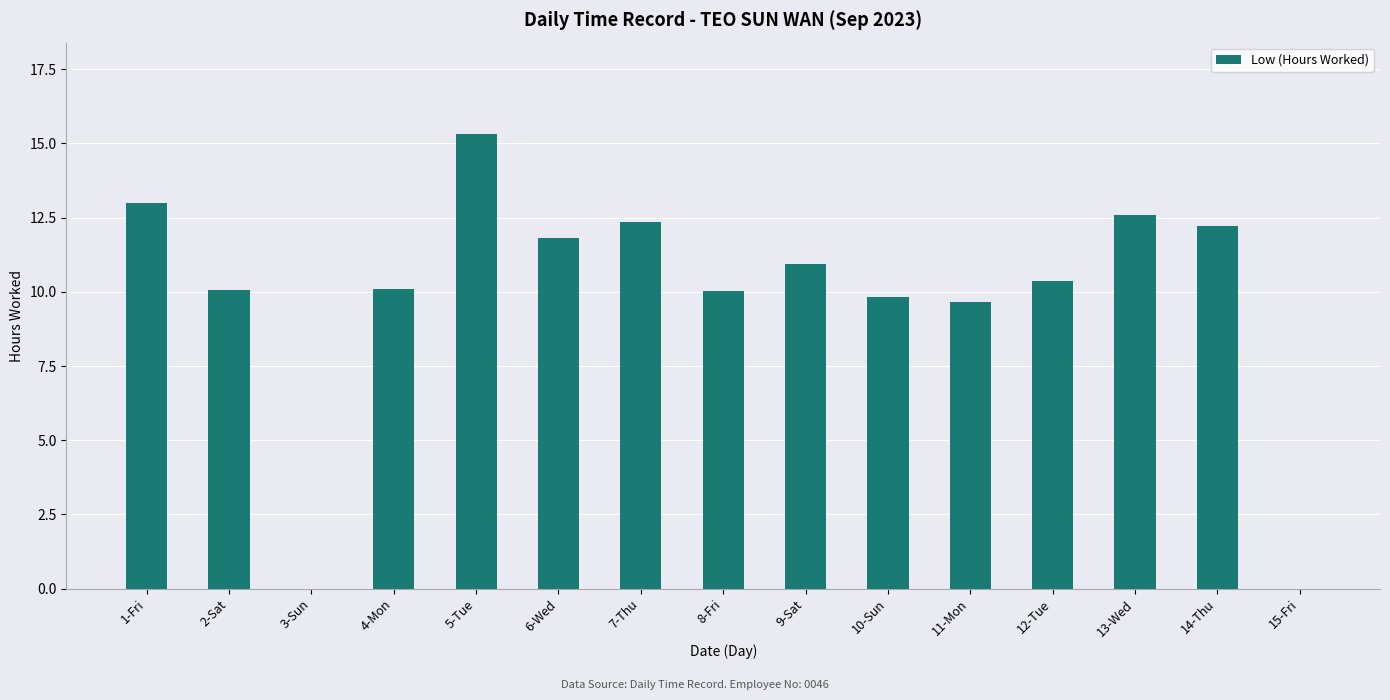

Is it true that the value at 12-Tue is 15.7?

False